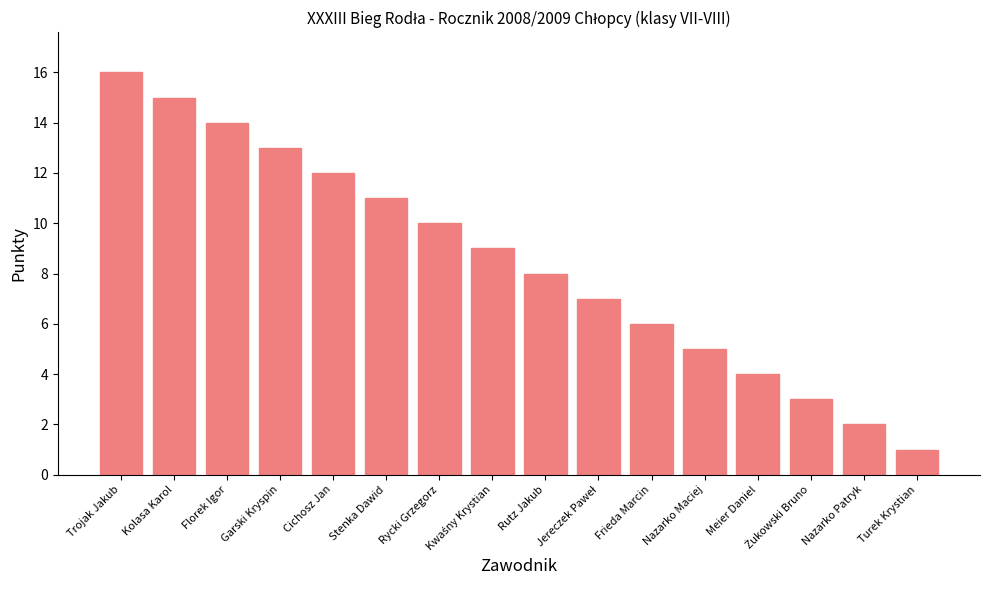

What is the value of the 12th bar from the left?

5